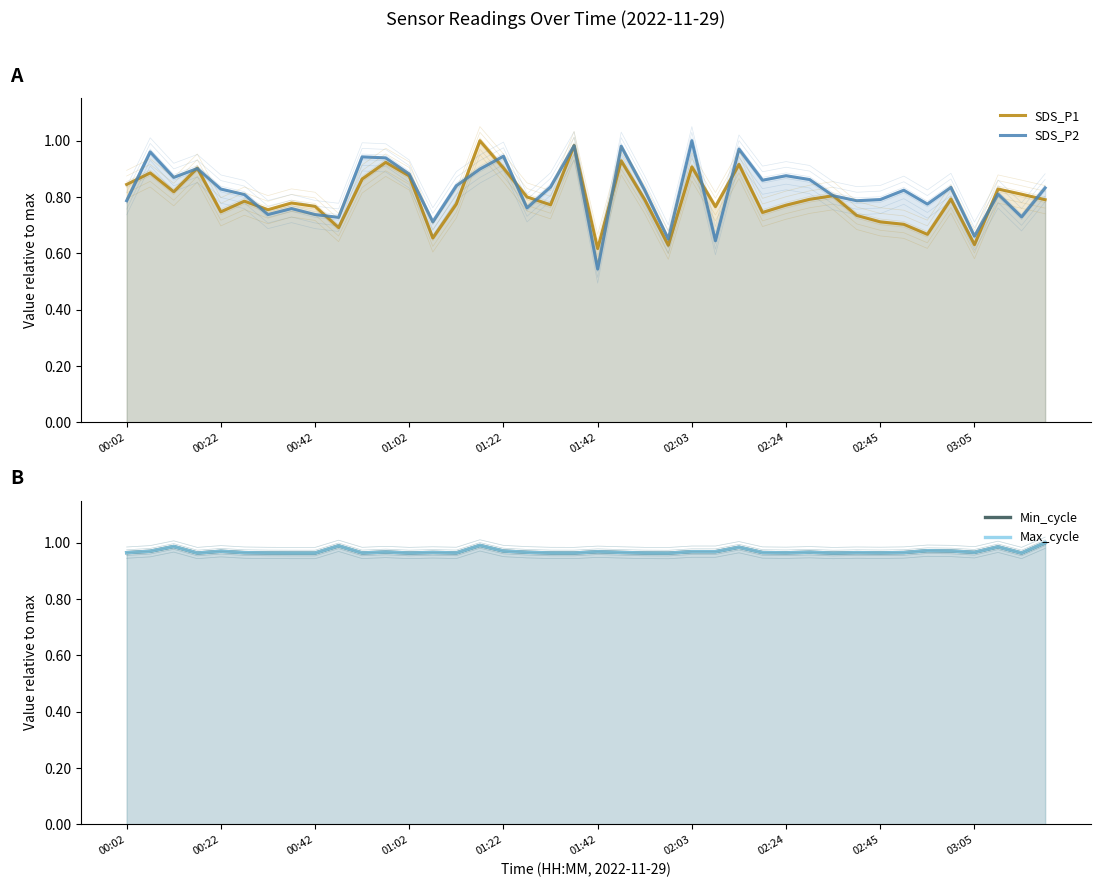

True or false: SDS_P2 has a value of 1.0 at 19.

True